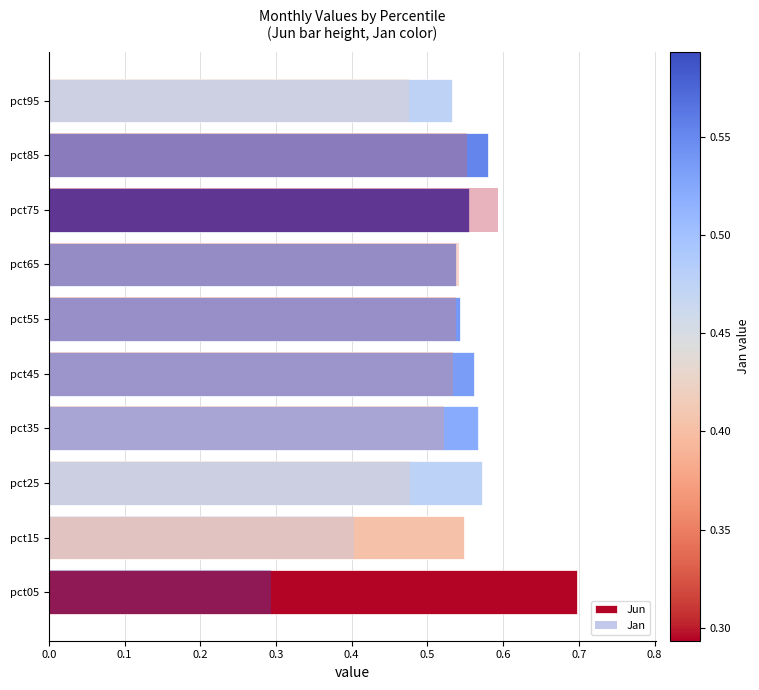

Which series has the widest spread of values?

Jan